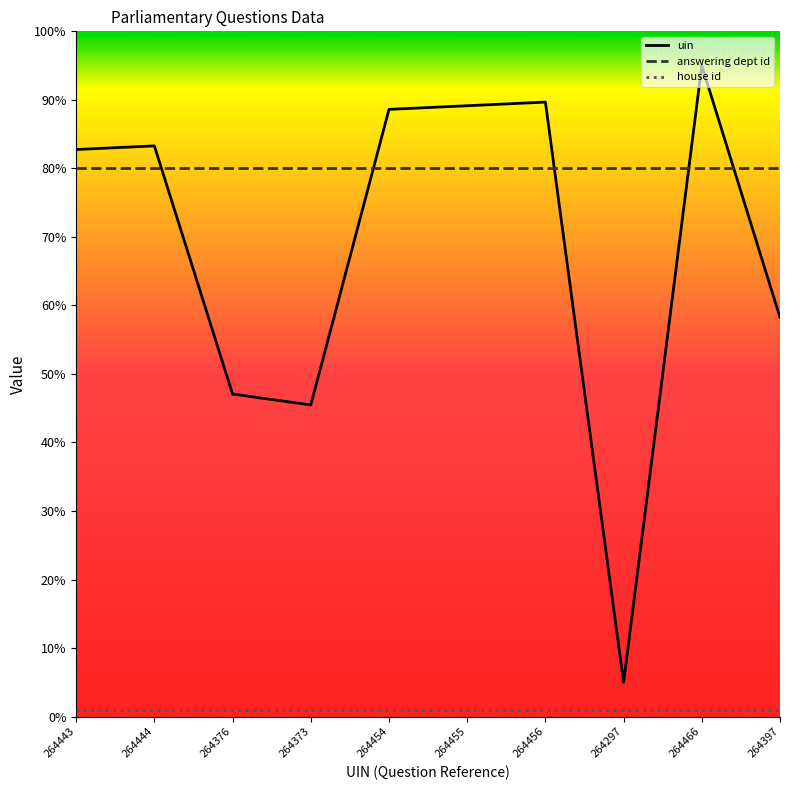

What value does the uin series have at 264443?

82.8